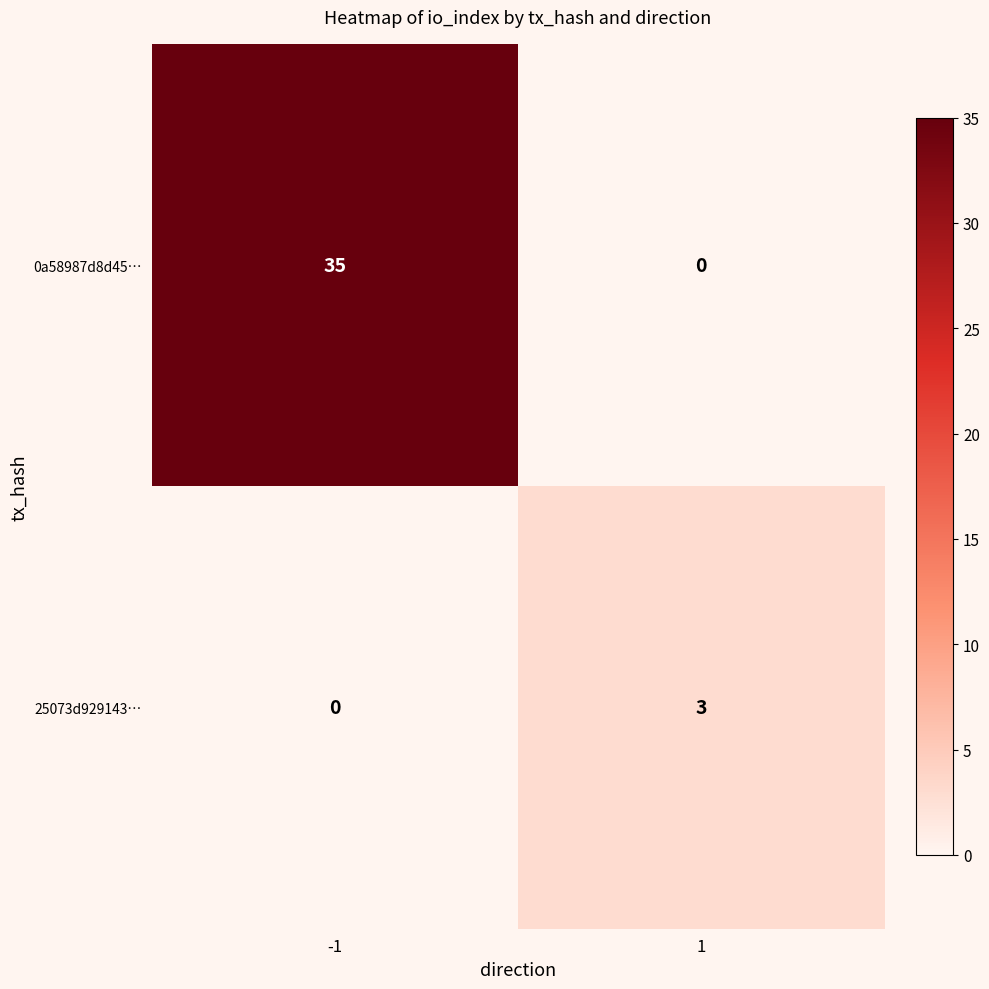

What is the total value across all series at 1?

3